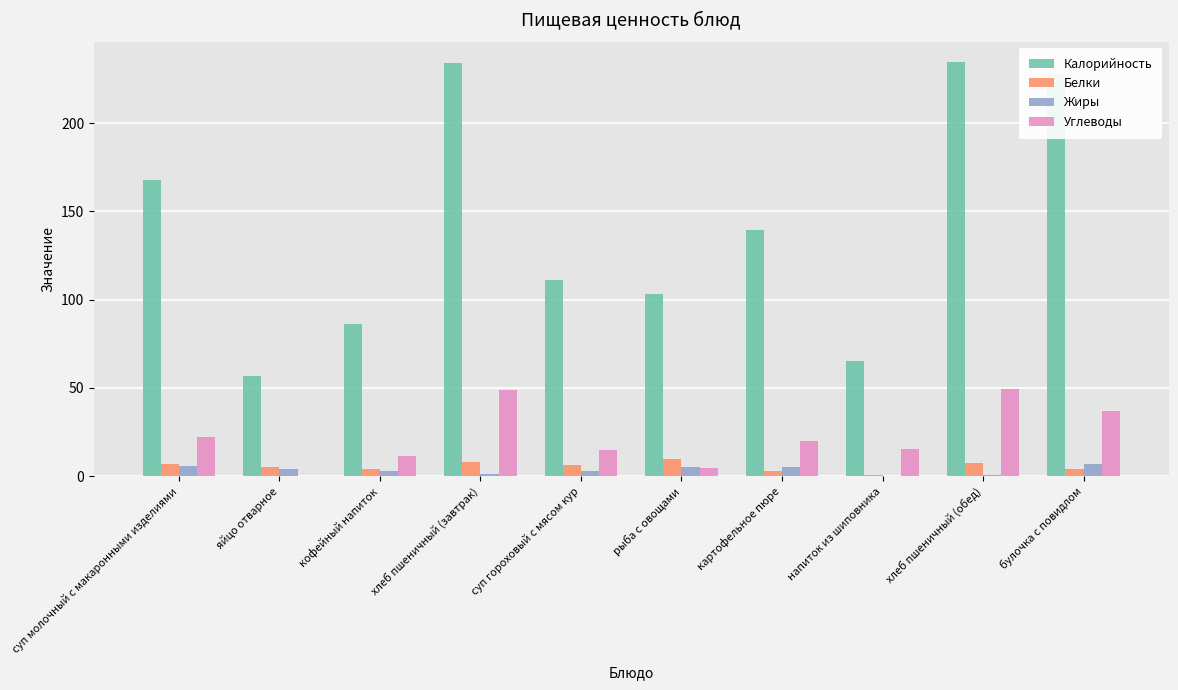

How many series are shown in this chart?

4